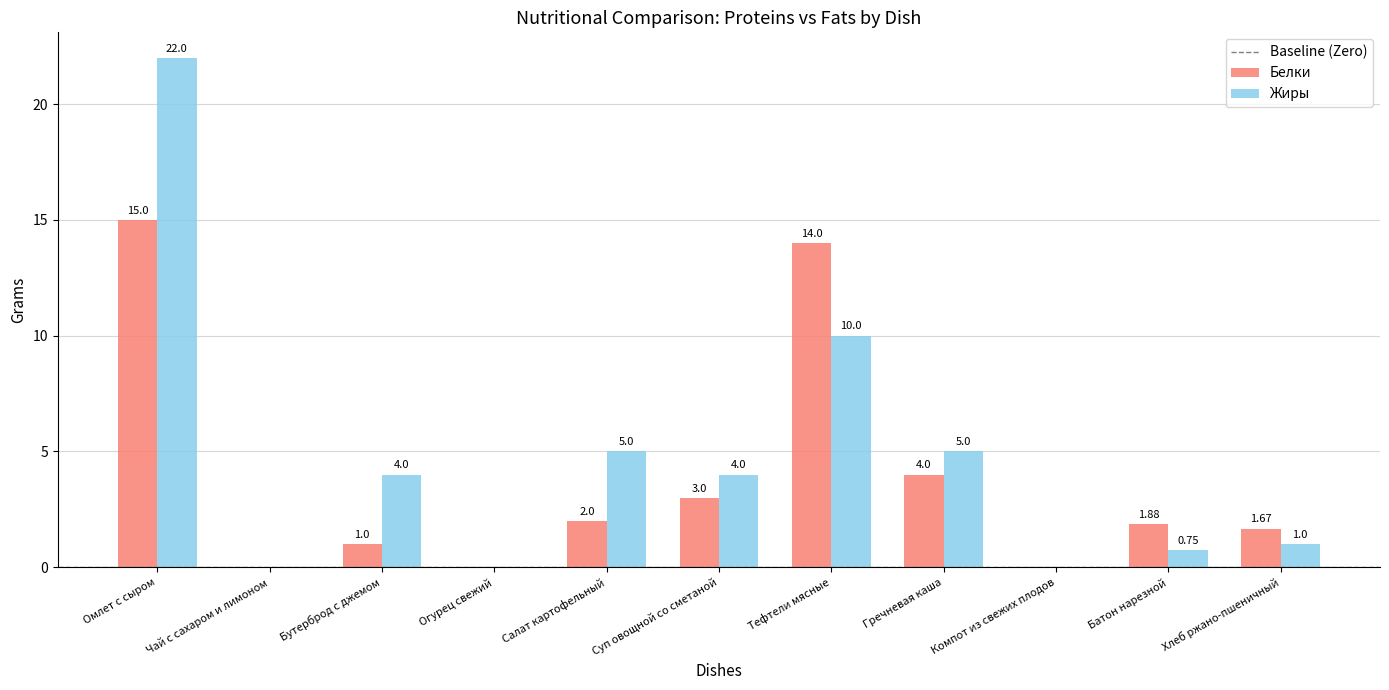

Which label corresponds to the largest value in the chart?

Омлет с сыром